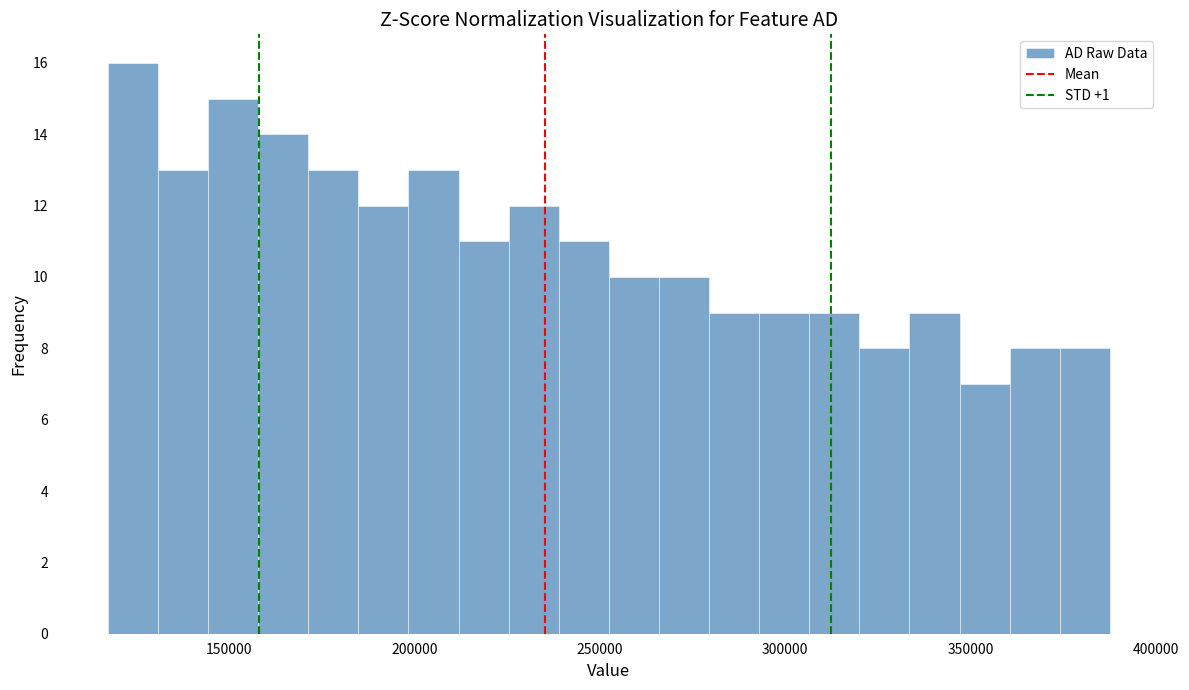

Around what value on the x-axis is the tallest bar? Give the approximate position of its centre, as read against the axis.

125000